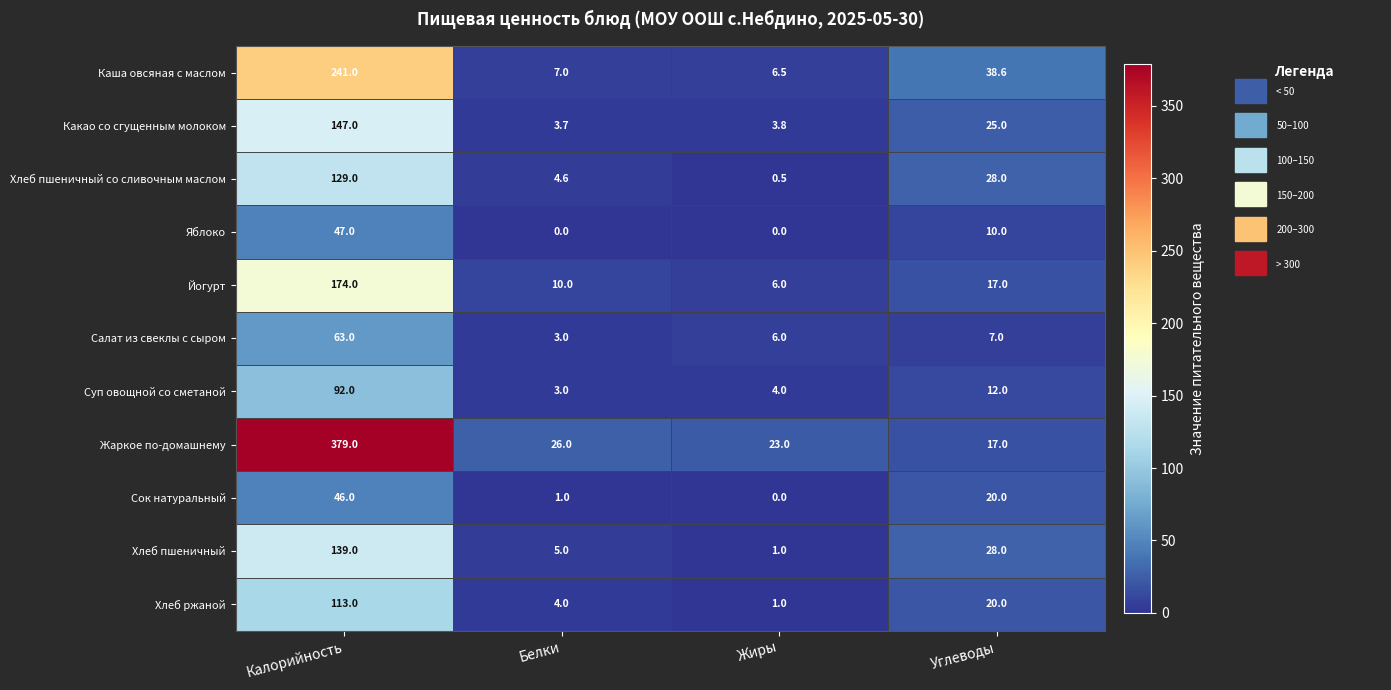

What is the difference between the highest and lowest values at Жиры?

23.0